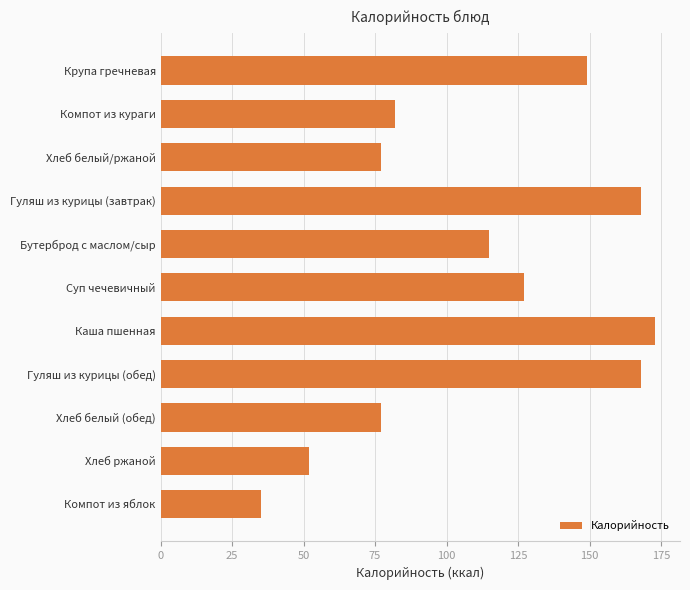

What is the sum of all values?

1223